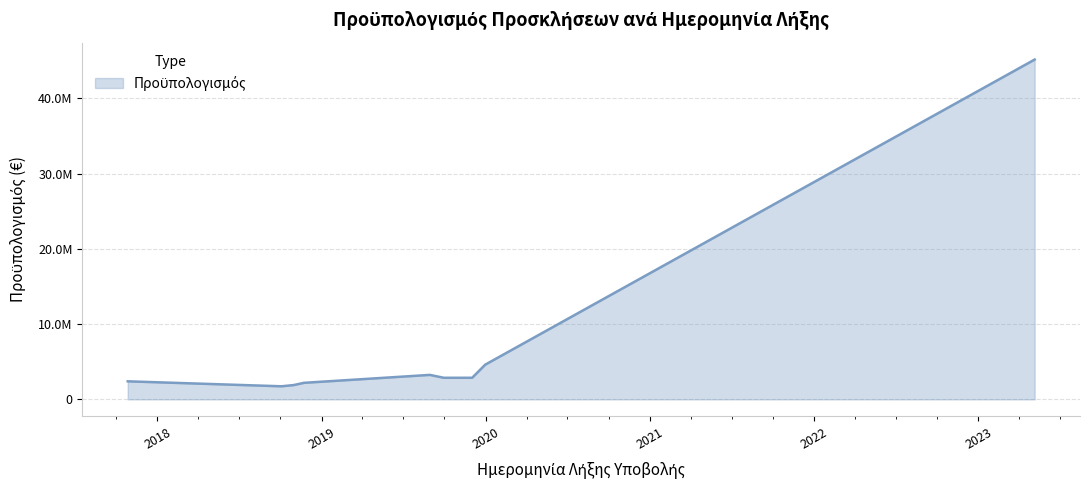

Does the chart have visible grid lines?

Yes